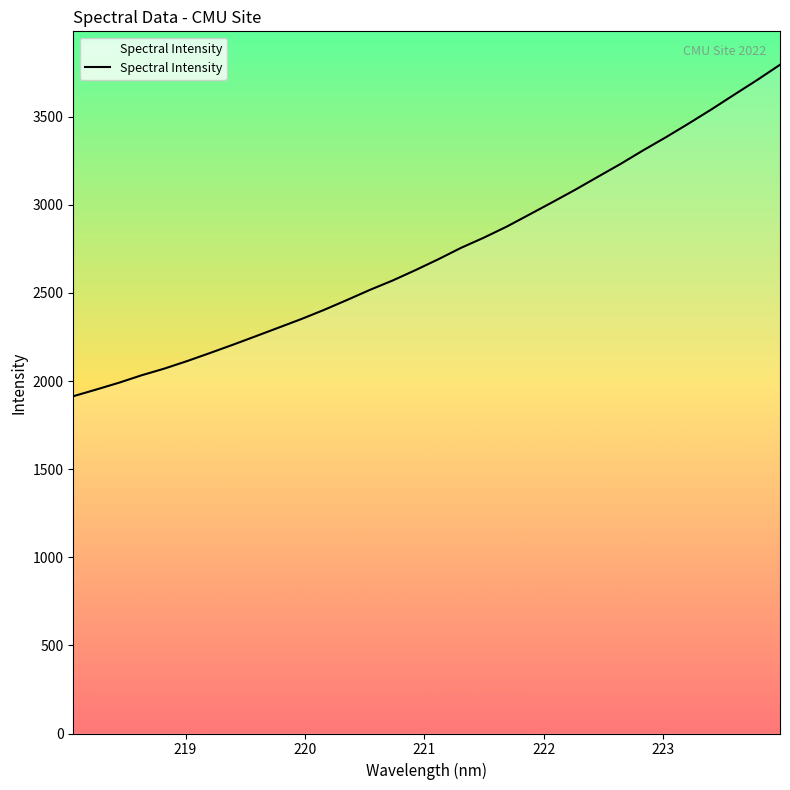

Does the chart display data point markers on the line(s)?

No